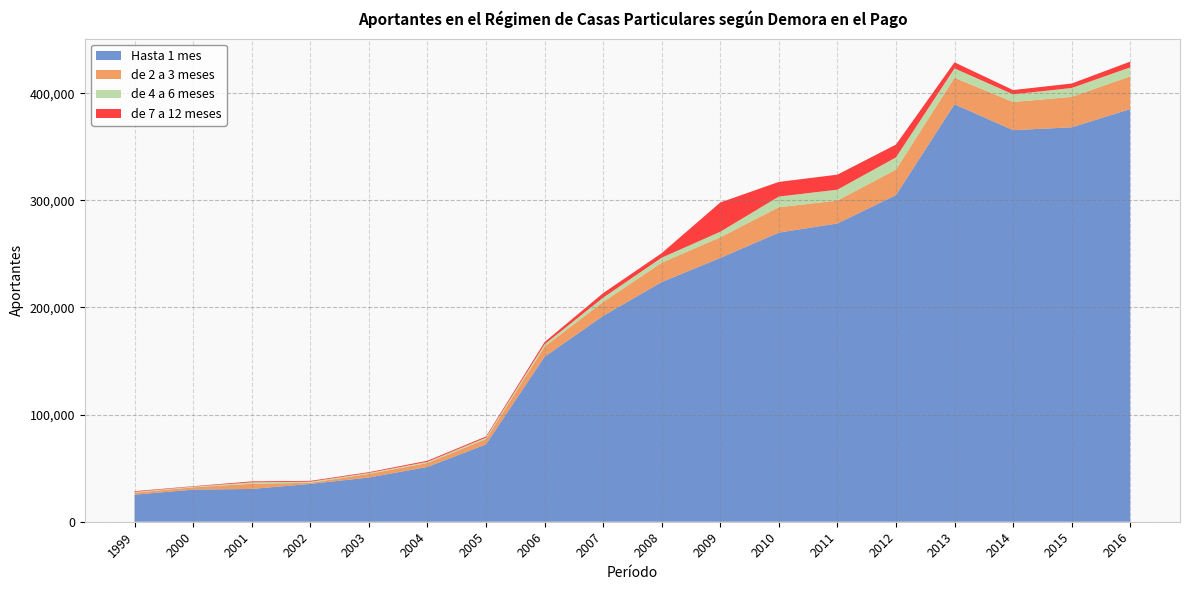

Reading right to left, list all the values displayed in this chart.

Hasta 1 mes: 385234	368226	365550	389731	304937	278425	269915	246249	223761	192153	153978	72183	51153	41277	35320	30613	29949	25269
de 2 a 3 meses: 30532	28396	26253	24757	23745	21400	23652	19246	18039	12968	9466	4931	3665	3363	1045	4805	2182	1783
de 4 a 6 meses: 8418	8302	7214	8720	11423	10176	10002	5213	4694	4041	2167	1416	1110	919	1026	1371	648	821
de 7 a 12 meses: 5361	4146	3976	5684	11985	14012	13666	27312	4217	4228	2079	1042	999	707	767	875	404	665